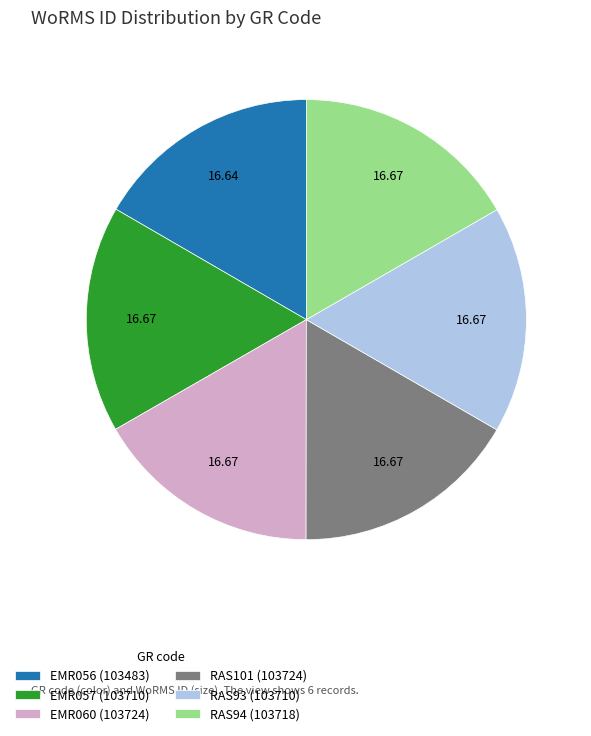

Does any single category account for the majority?

No